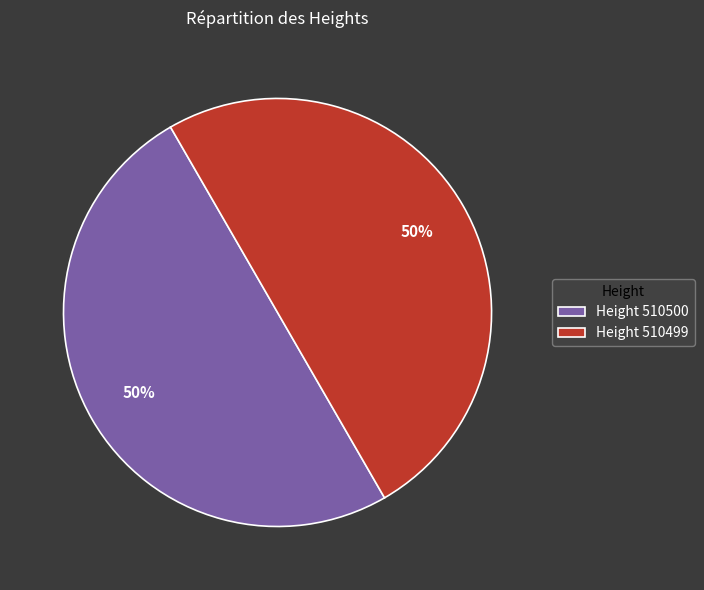

Is it true that Height 510500 is 36% of the pie?

False